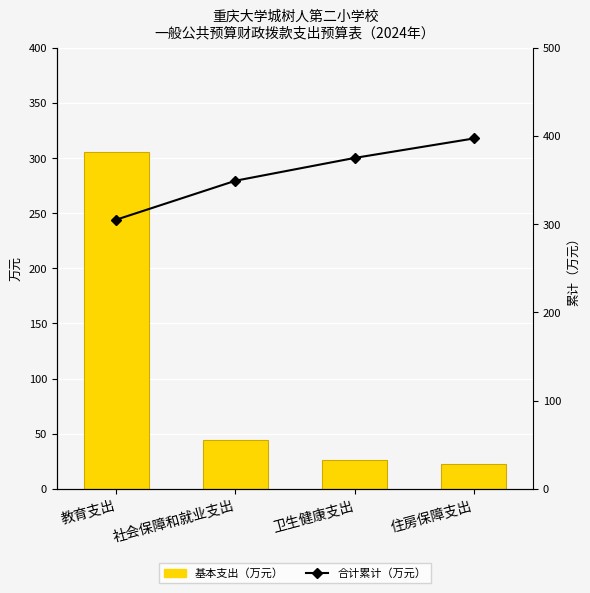

Is it true that 合计累计 equals 143.6 at 社会保障和就业支出?

False